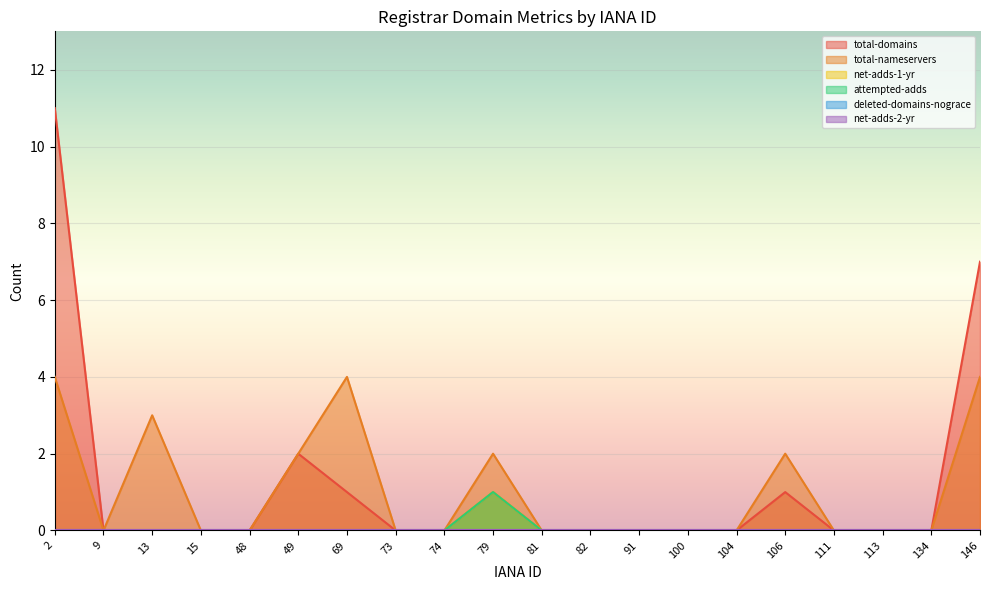

Is it true that attempted-adds equals -1 at 9?

False